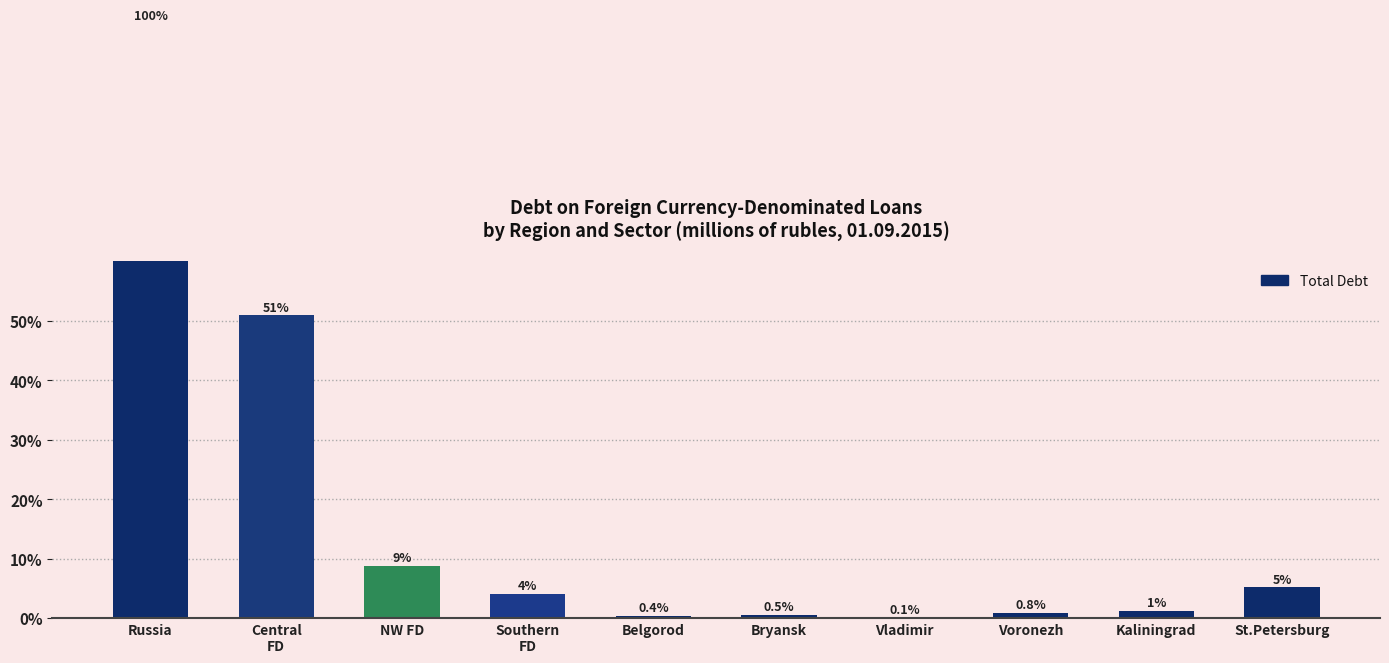

What is the difference between the maximum and minimum values?

99.9